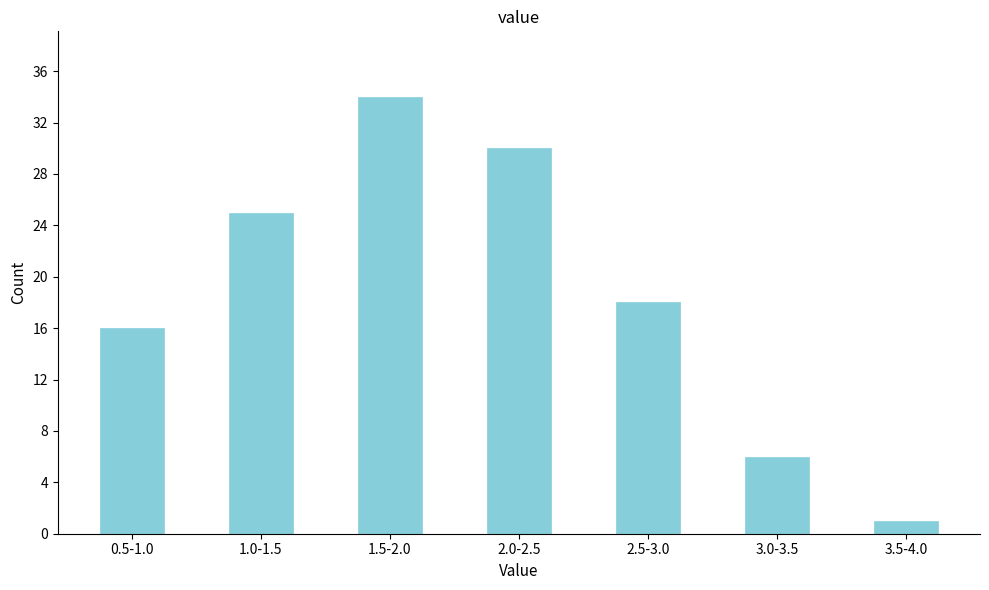

Reading right to left, what are all the values shown in this chart?

3.5-4.0=1	3.0-3.5=6	2.5-3.0=18	2.0-2.5=30	1.5-2.0=34	1.0-1.5=25	0.5-1.0=16